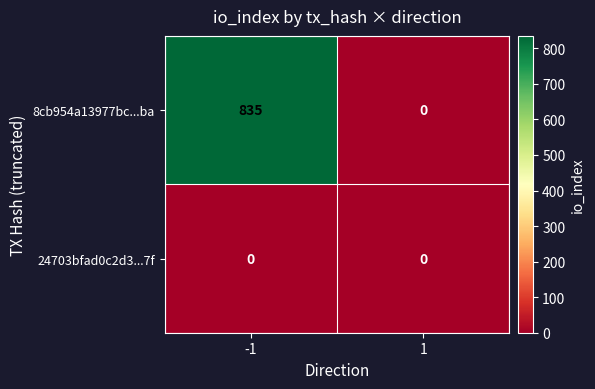

What is the total value across all series at -1?

835